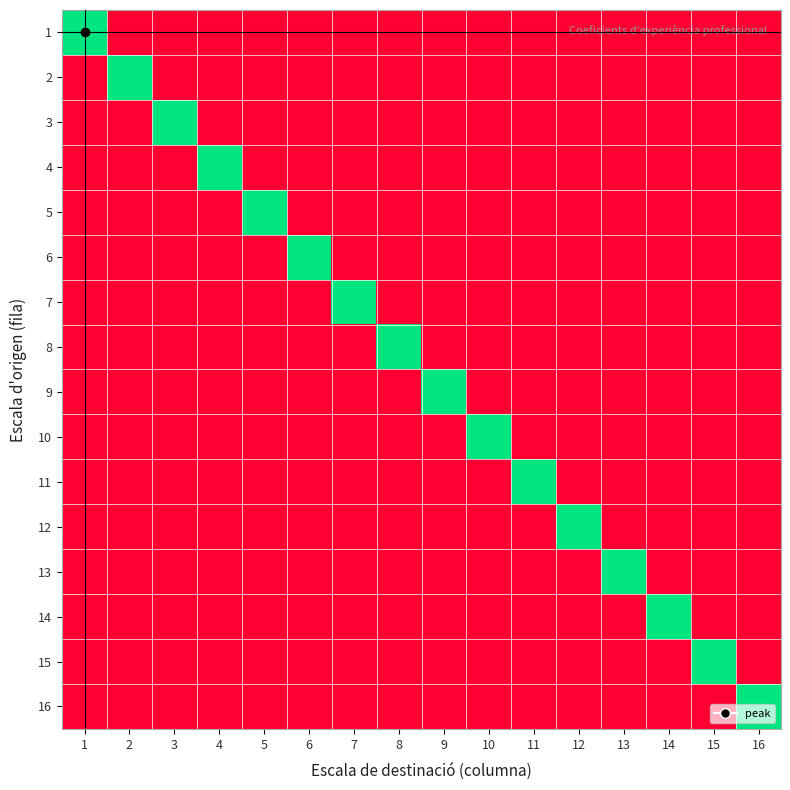

What is the maximum value shown in the chart?

0.1